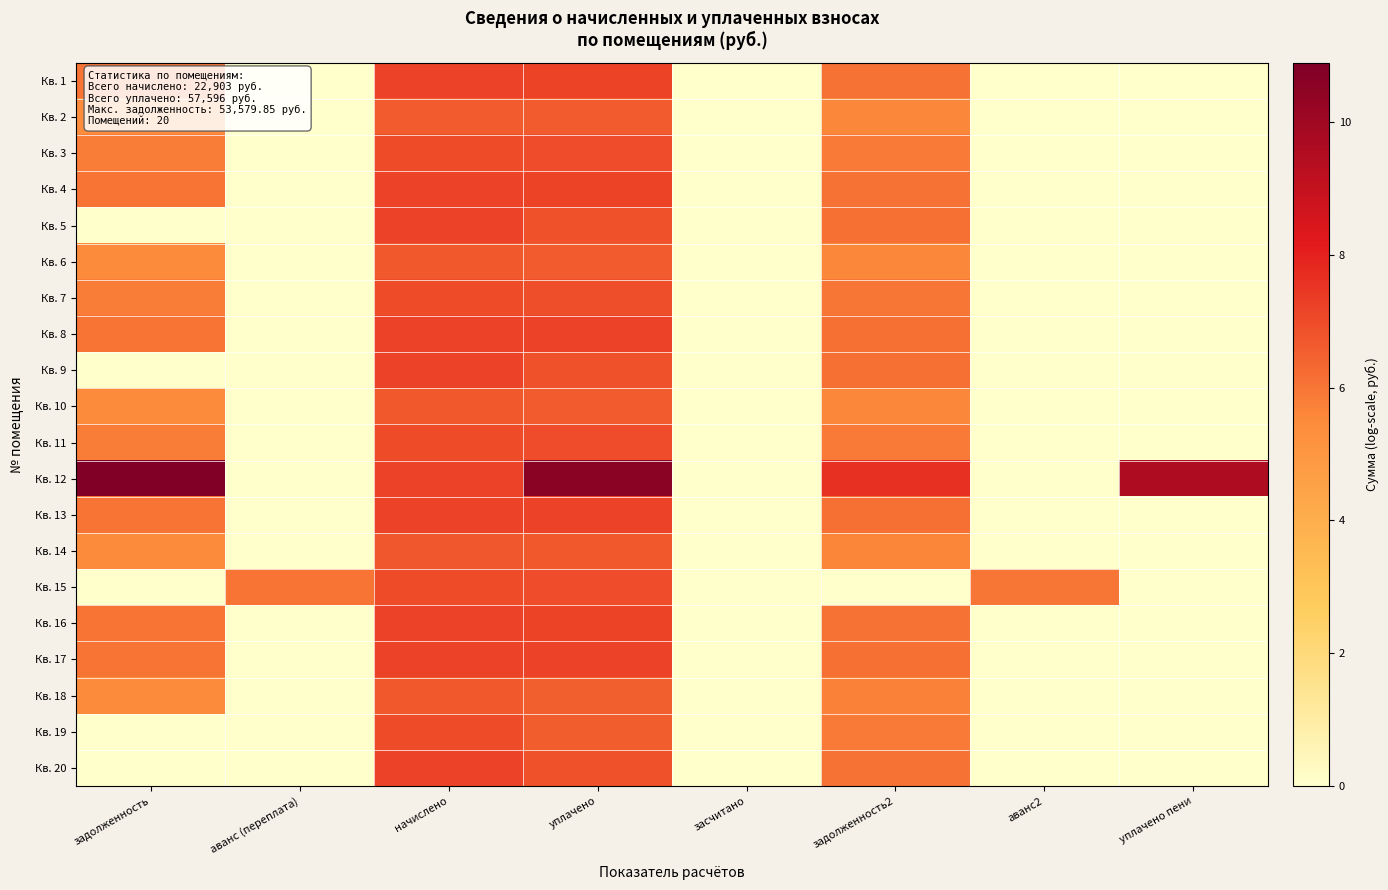

How many distinct data groups are displayed?

20